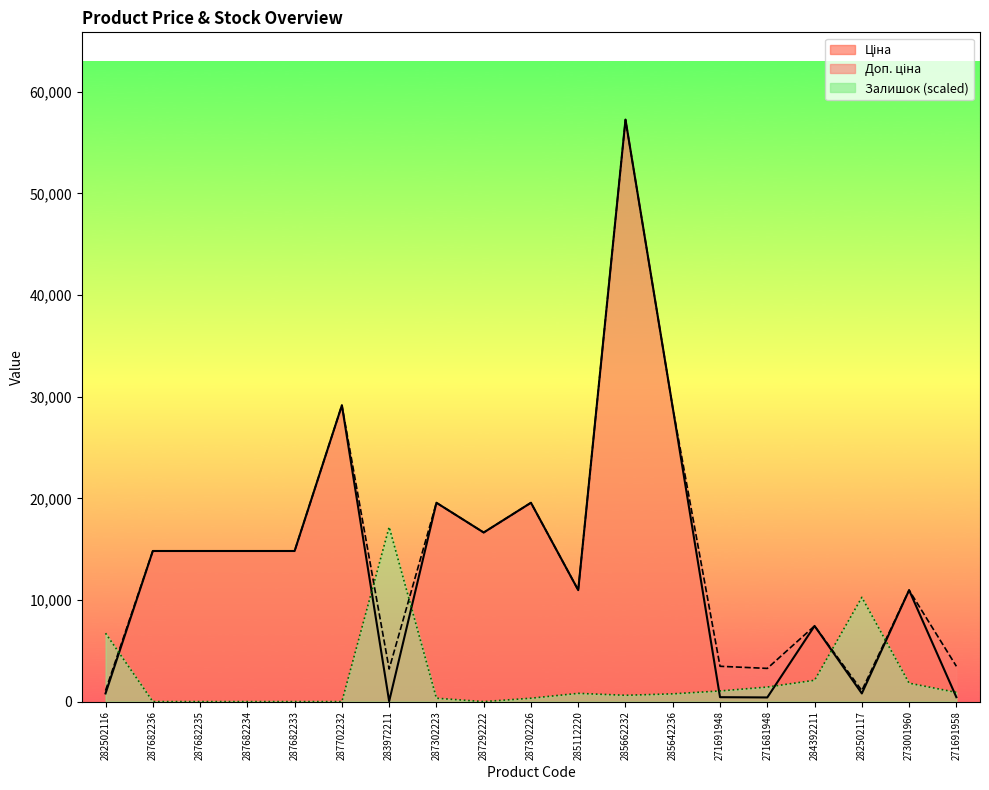

Which category has the lowest value across all series?

287682236